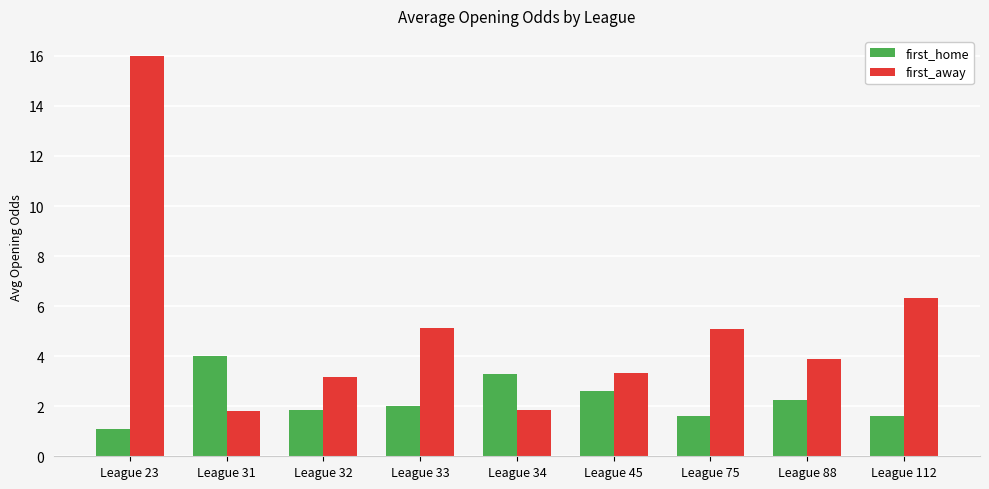

Which series has the widest spread of values?

first_away